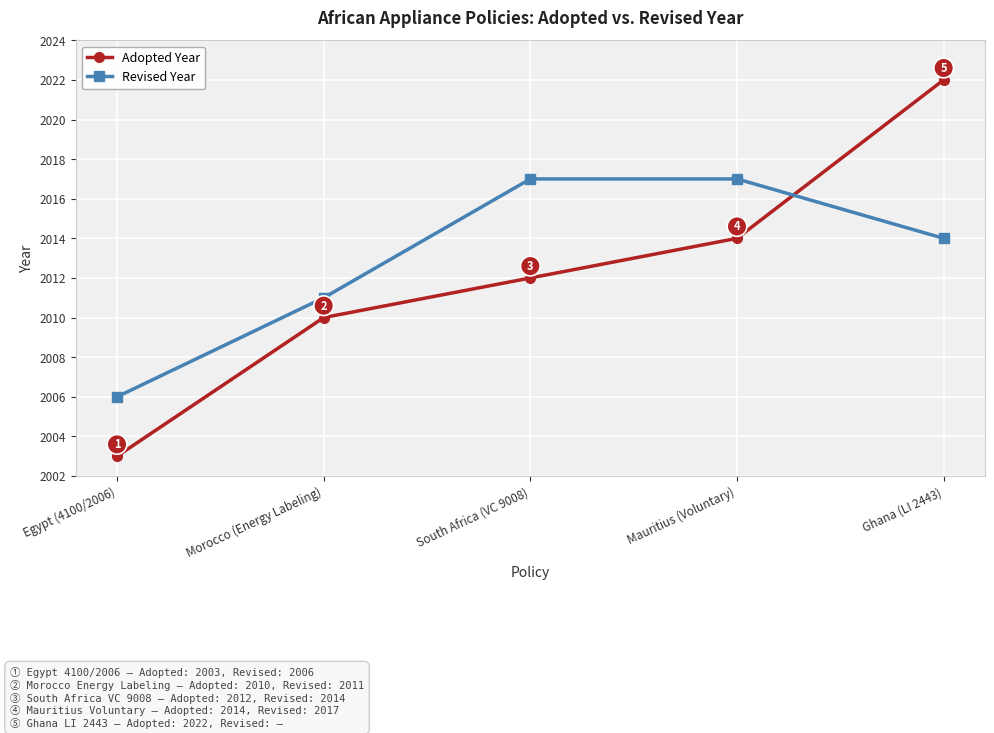

What is the greatest value displayed?

2022